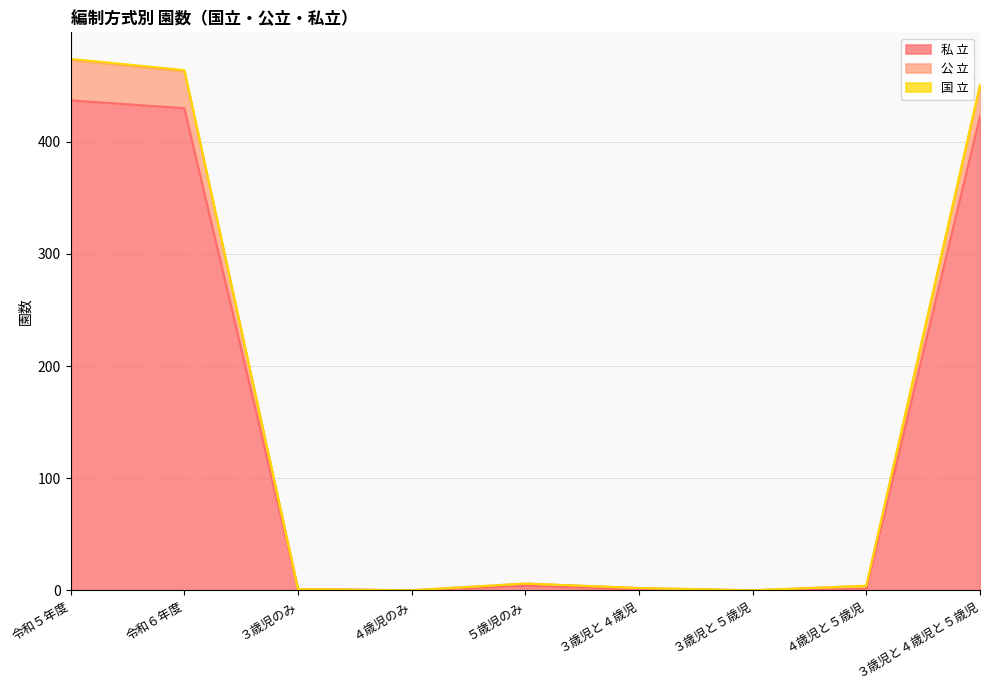

How many interior local peaks does the 国 立 series have?

1